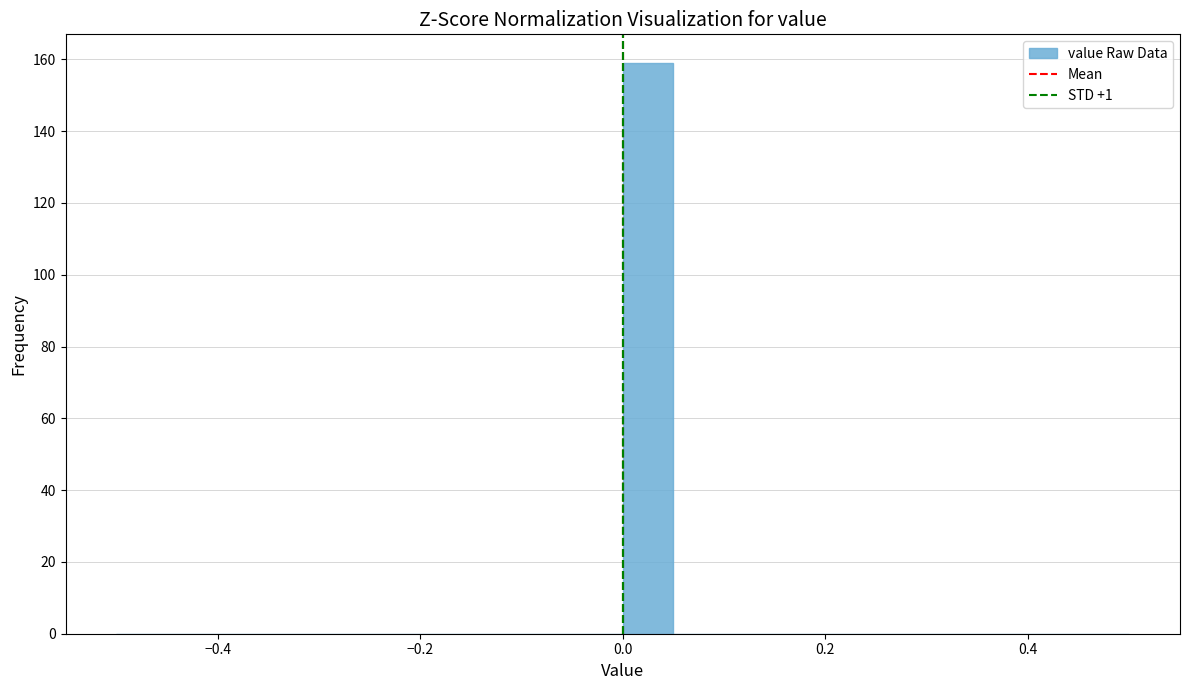

Read against the x-axis, roughly where is the centre of the tallest bar?

0.02